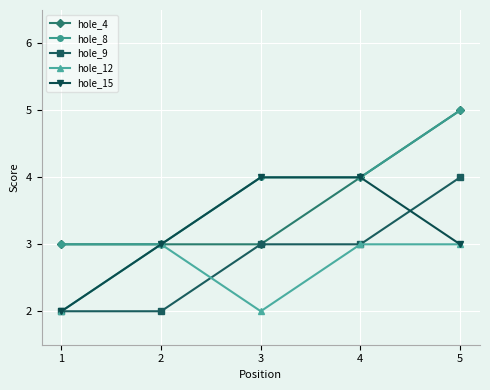

The value of hole_9 at 1 is 1. True or false?

False